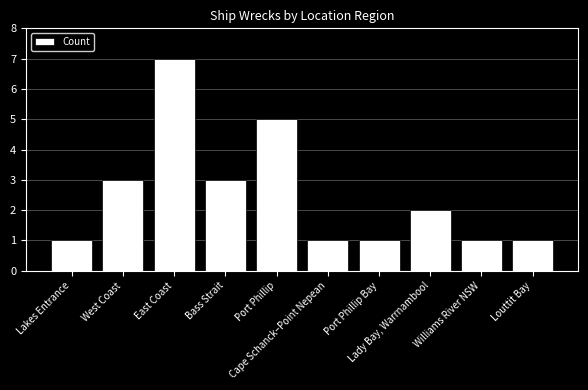

Which label corresponds to the largest value in the chart?

East Coast